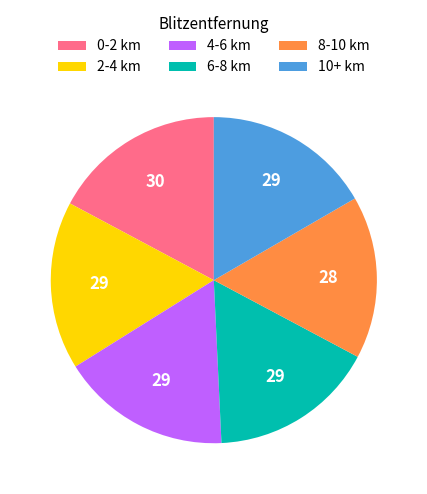

Do 0-2 km and 2-4 km together represent more than half of the pie?

No